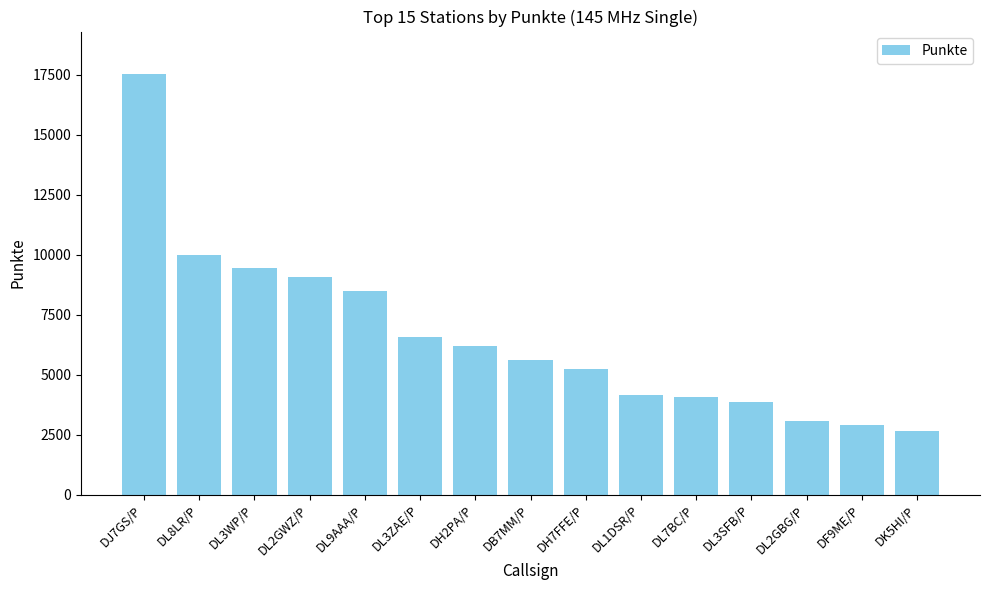

How many series are shown in this chart?

1